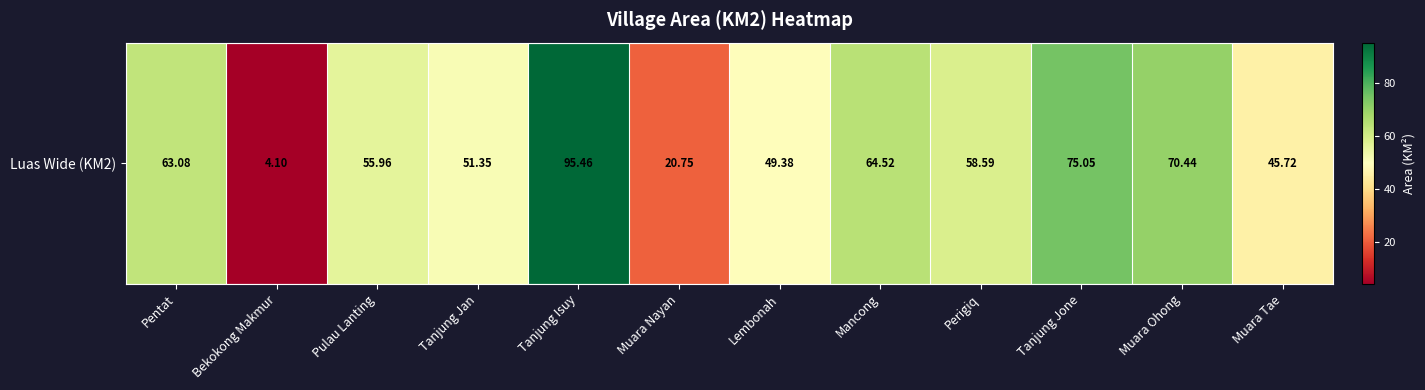

What is the ratio of the value at Tanjung Jone to the value at Tanjung Jan?

1.5